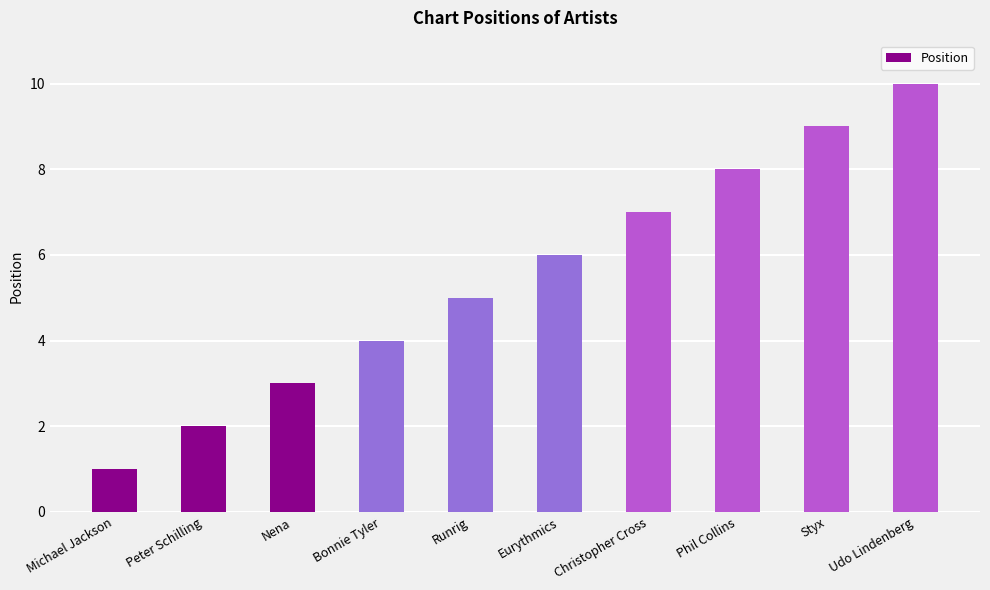

Reading left to right, what are all the values shown in this chart?

1	2	3	4	5	6	7	8	9	10